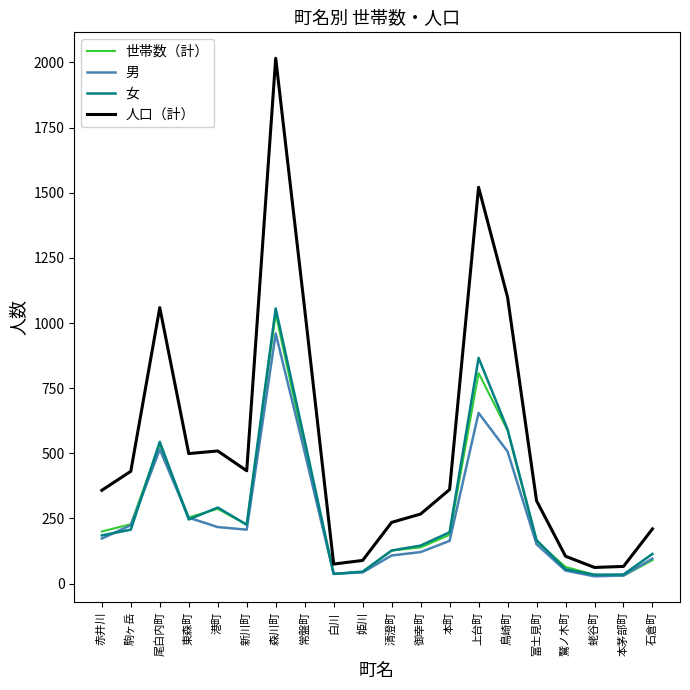

What is the smallest value displayed?

28